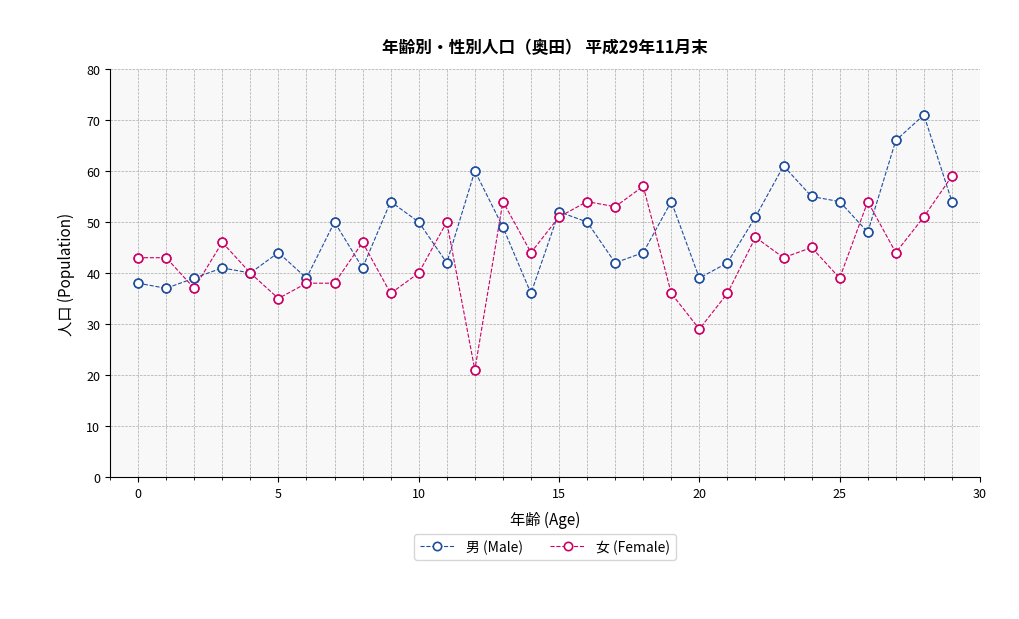

What are all the series names shown in the legend?

男 (Male), 女 (Female)